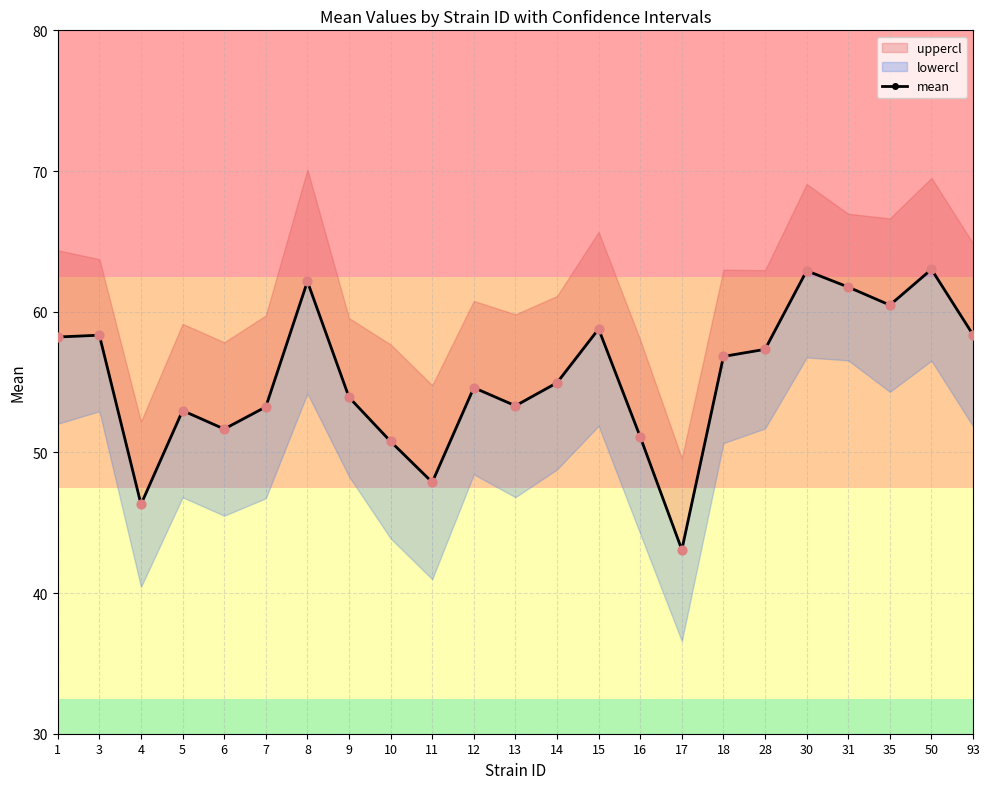

What is the change in value from 6 to 9?

+2.3